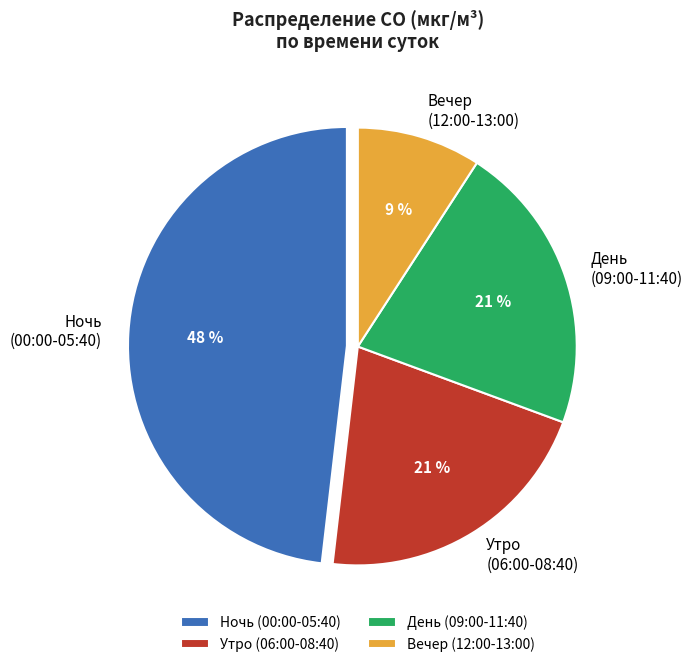

What is the largest slice in the pie chart?

Ночь (00:00-05:40)